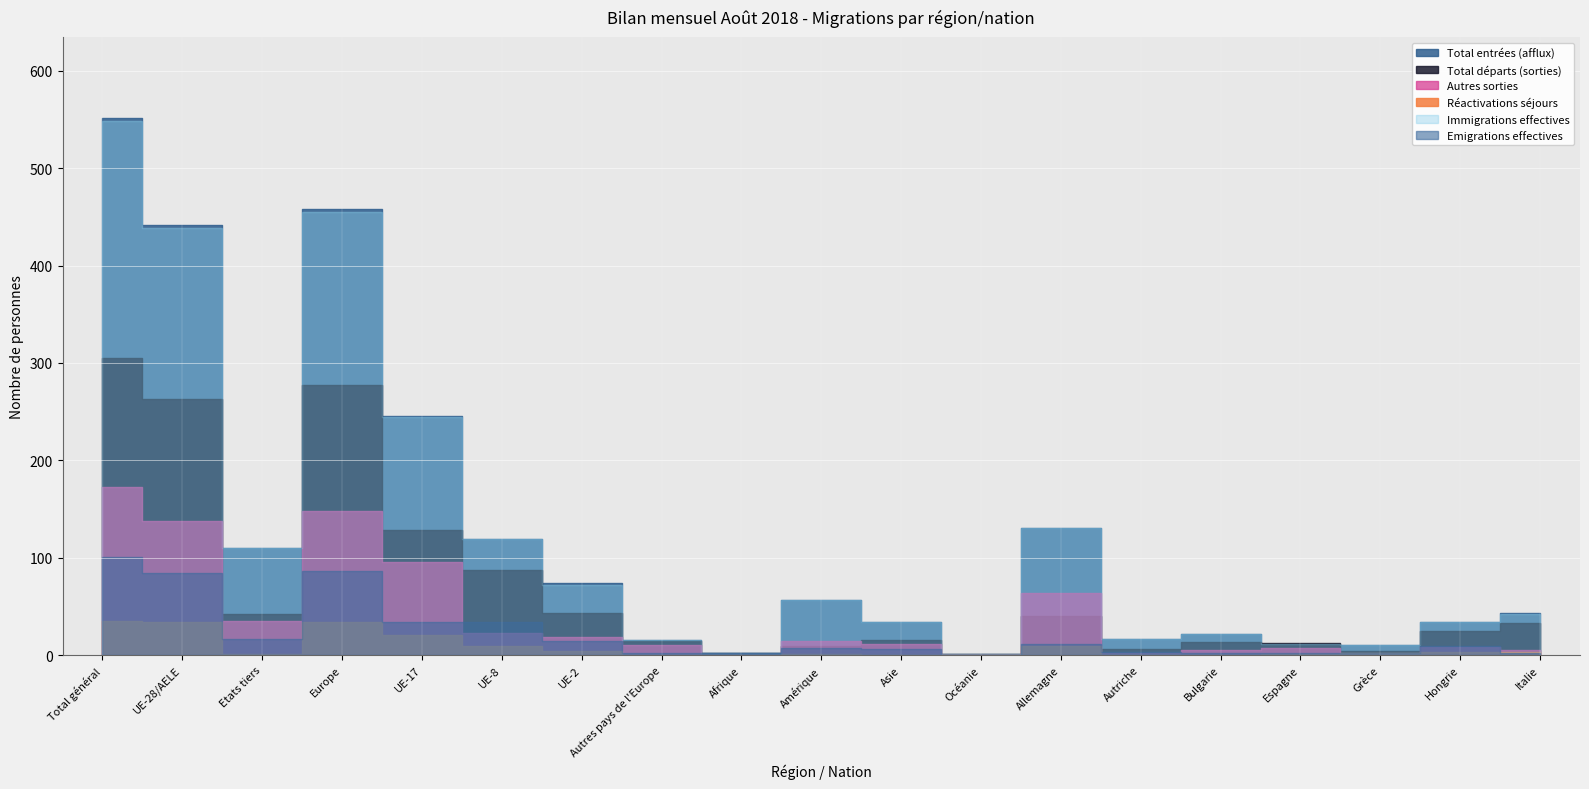

At which label does Autres sorties reach its peak?

Total général